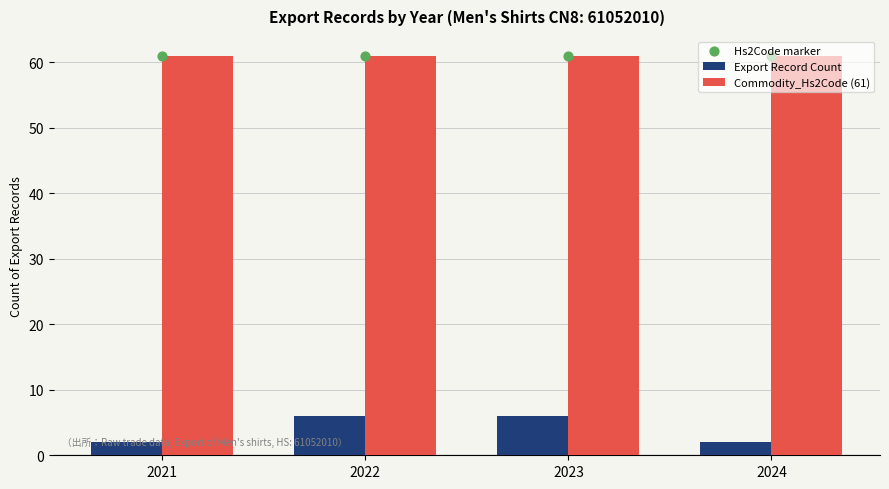

What is the total value across all series at 2023?

128